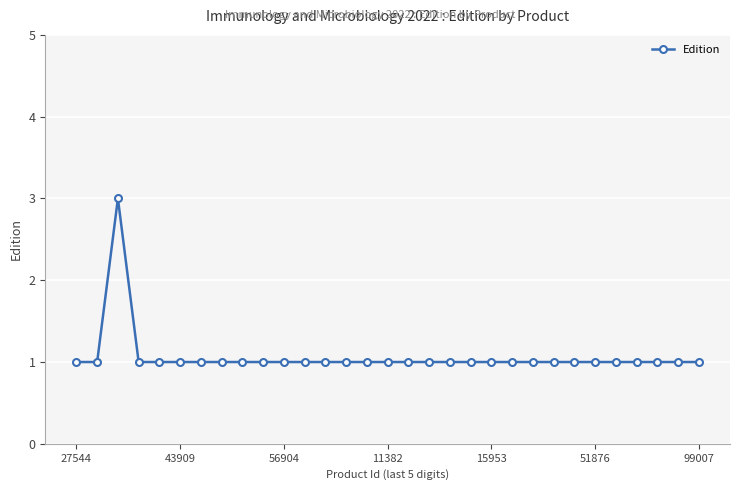

What is the sum of all values?

33